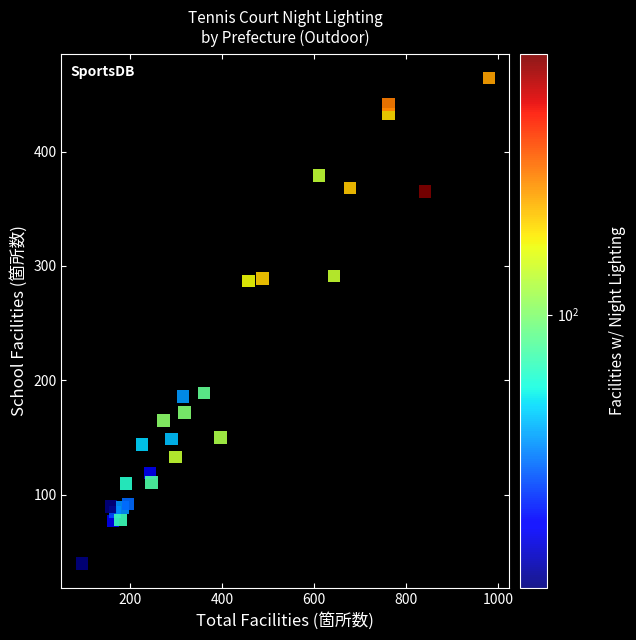

What is the range of Y values (max minus min)?

424